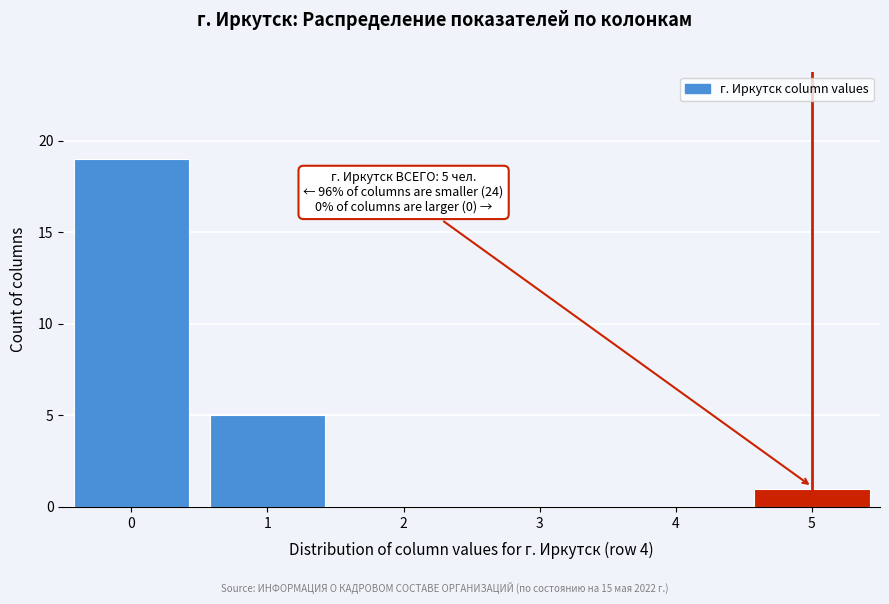

Reading left to right, what are all the values shown in this chart?

0=19	1=5	2=0	3=0	4=0	5=1